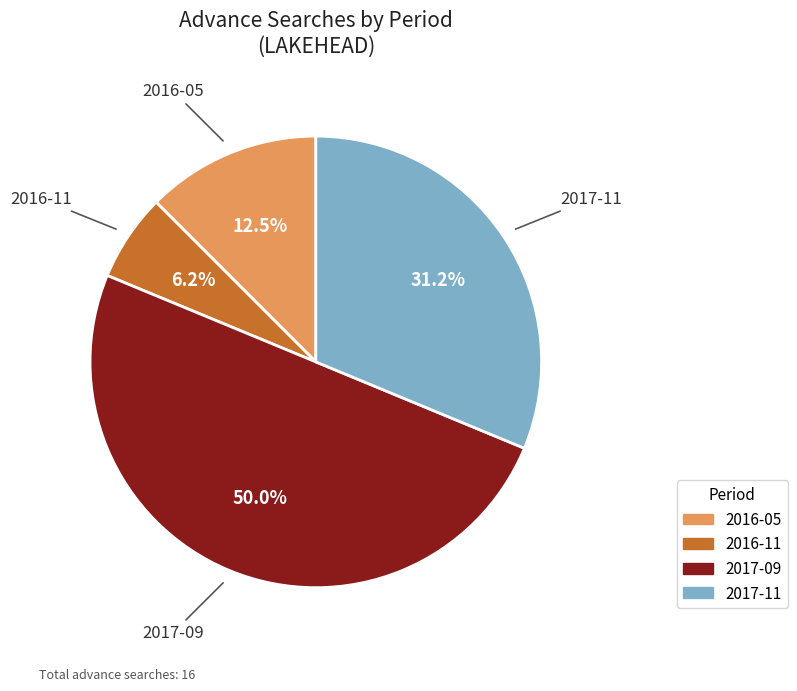

How many slices are in this pie chart?

4